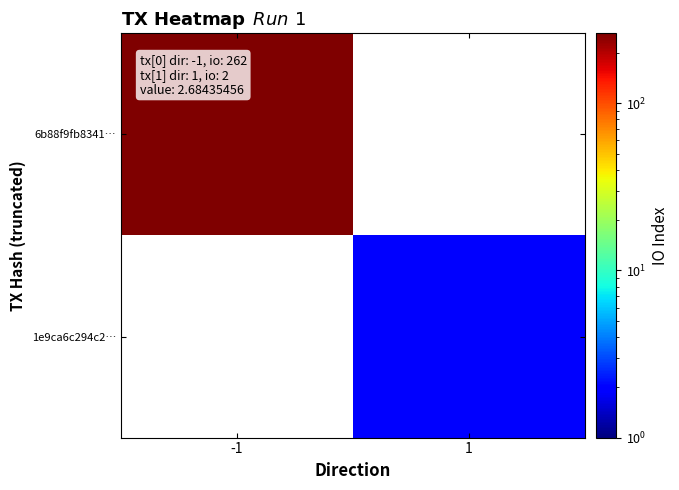

How many categories are shown in the chart?

2